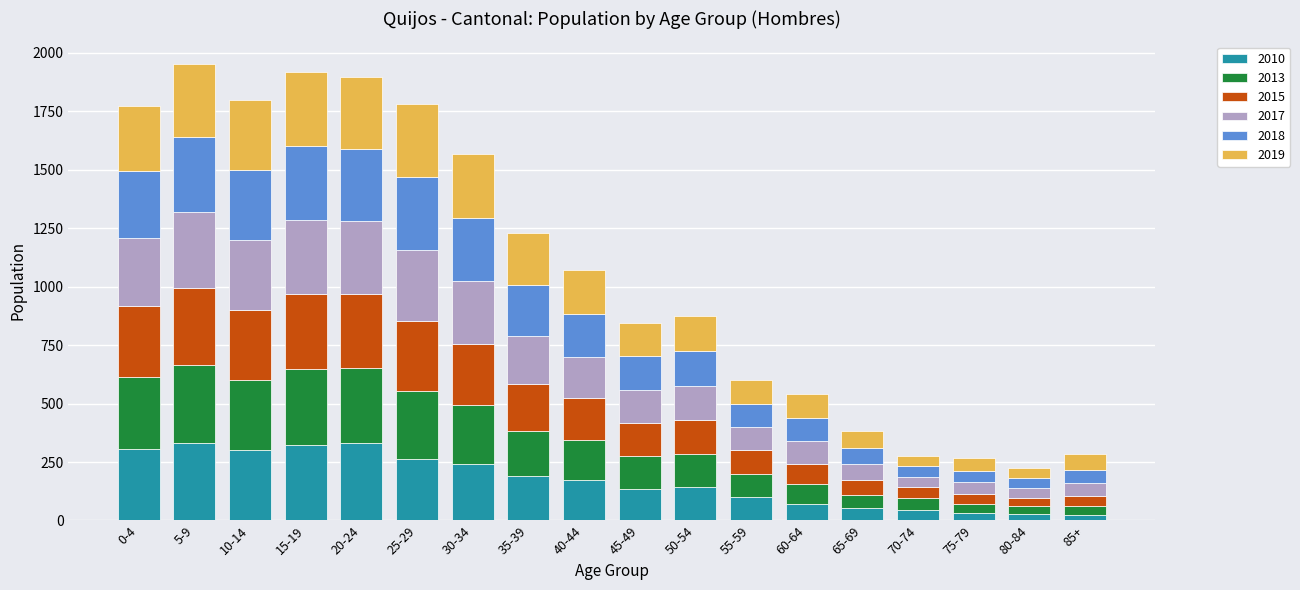

What is the sum of all 2010 values?

3093